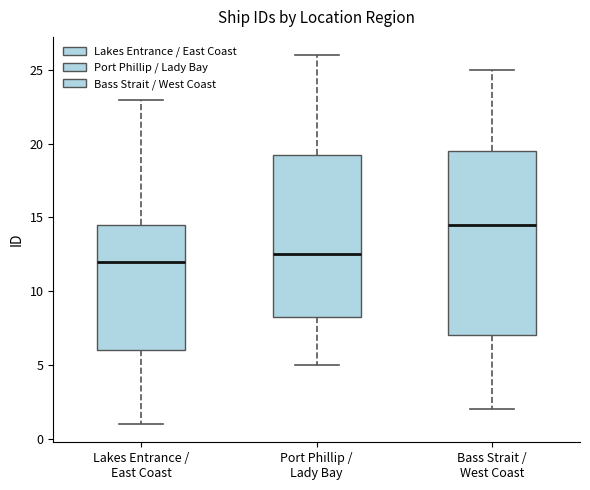

Where does the upper whisker of the box for Bass Strait / West Coast end on the y-axis? The values are not printed on the chart, so give them approximately, as read against the axis.

25.0